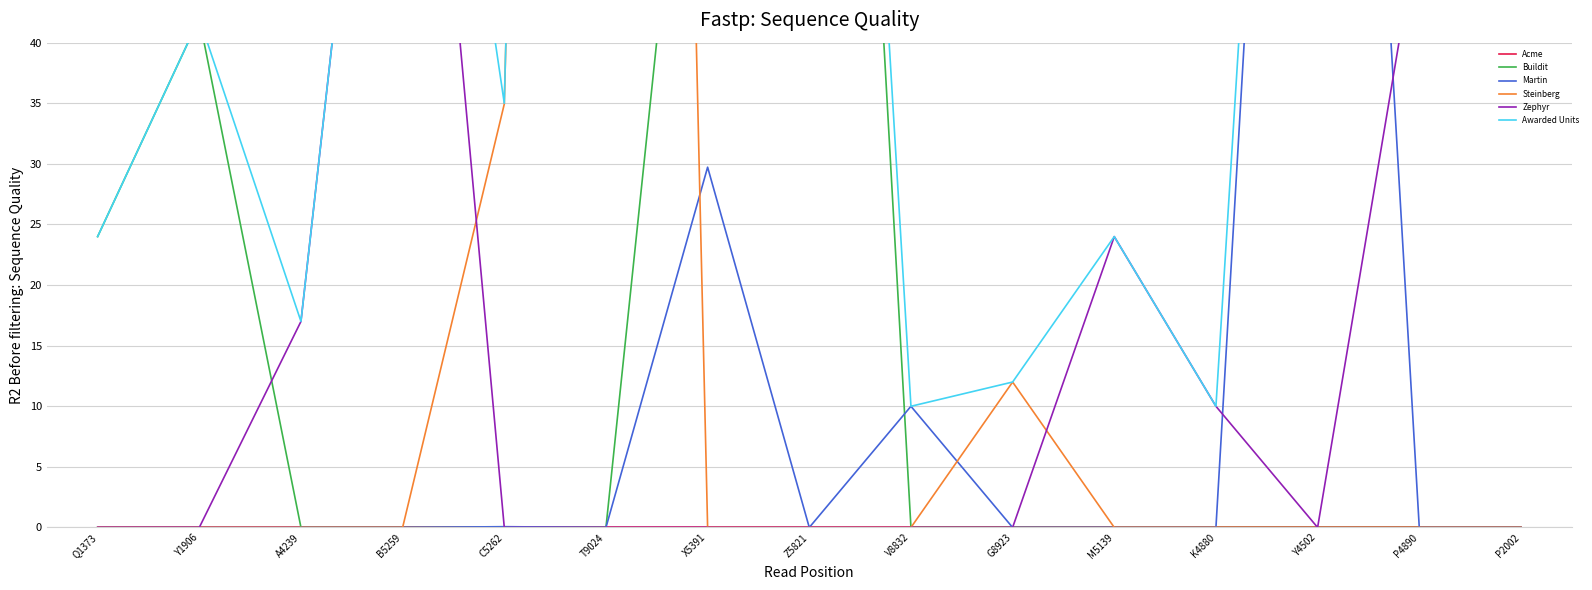

In Steinberg, how many points are higher than both neighbors (excluding endpoints)?

2